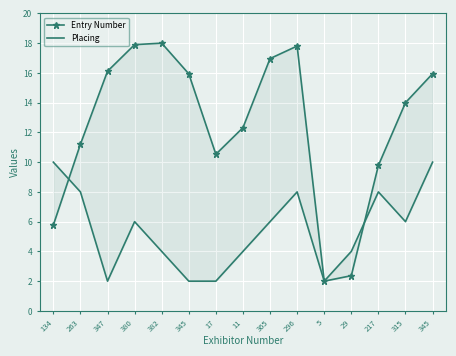

True or false: Placing and Entry Number cross at least once.

True